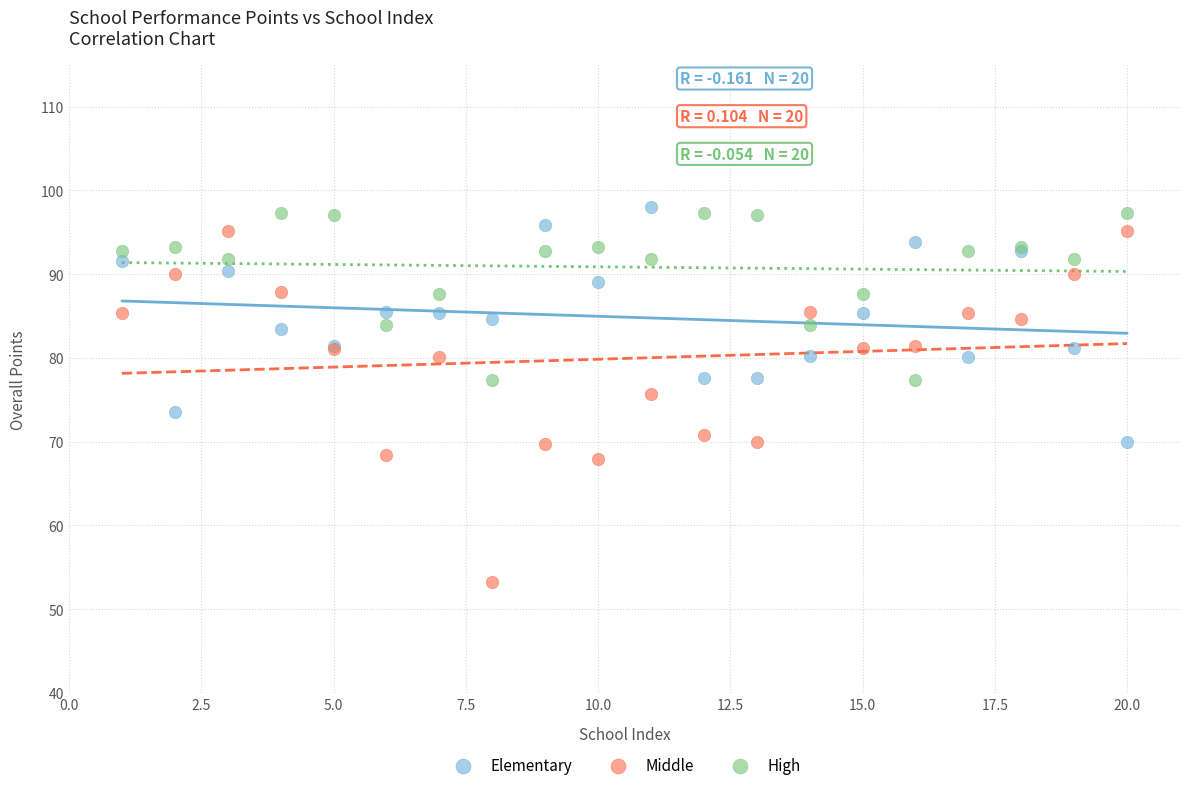

Which series reaches the minimum Y coordinate?

Middle